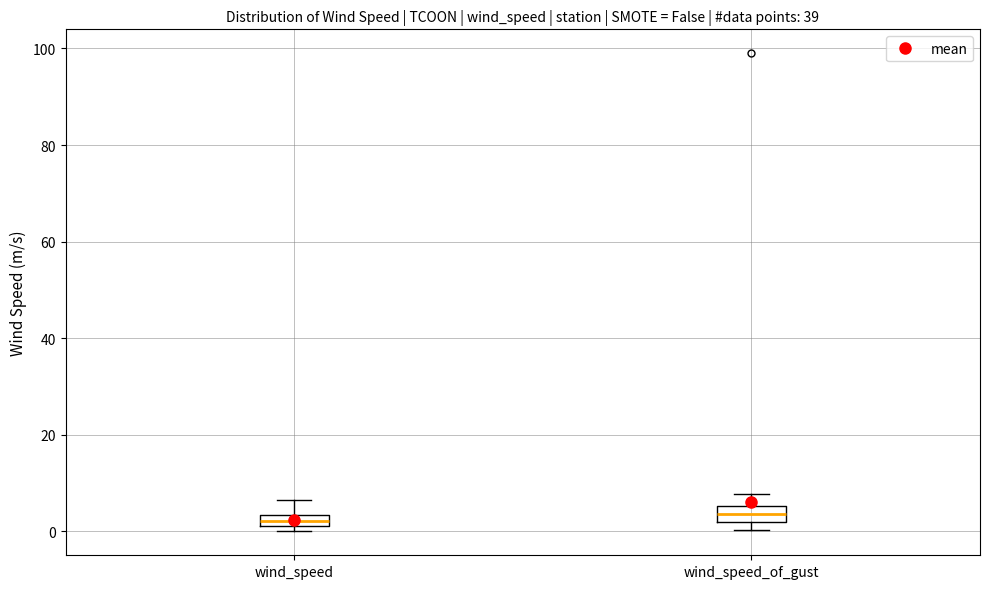

Where does the upper whisker of the box for wind_speed end on the y-axis? The values are not printed on the chart, so give them approximately, as read against the axis.

6